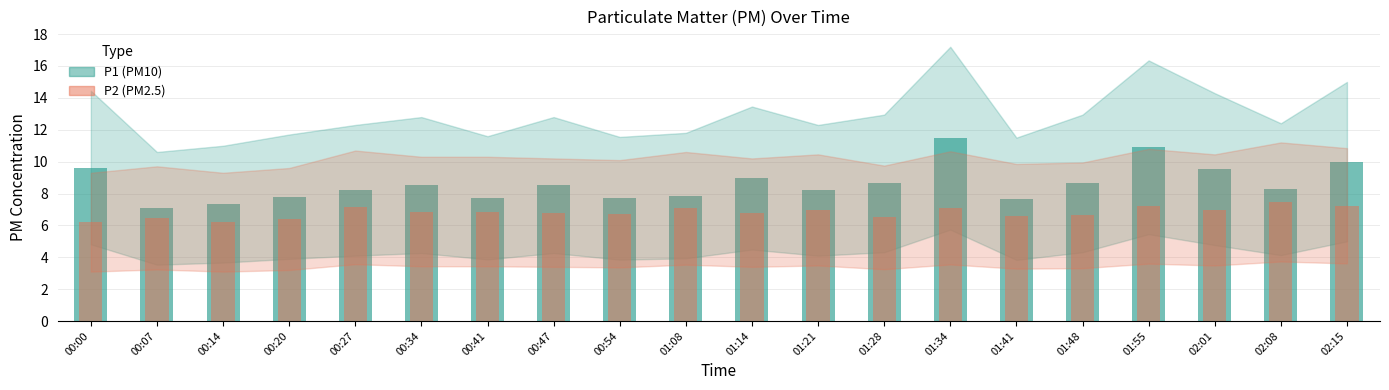

Is it true that P1 equals 7.9 at 01:08?

True